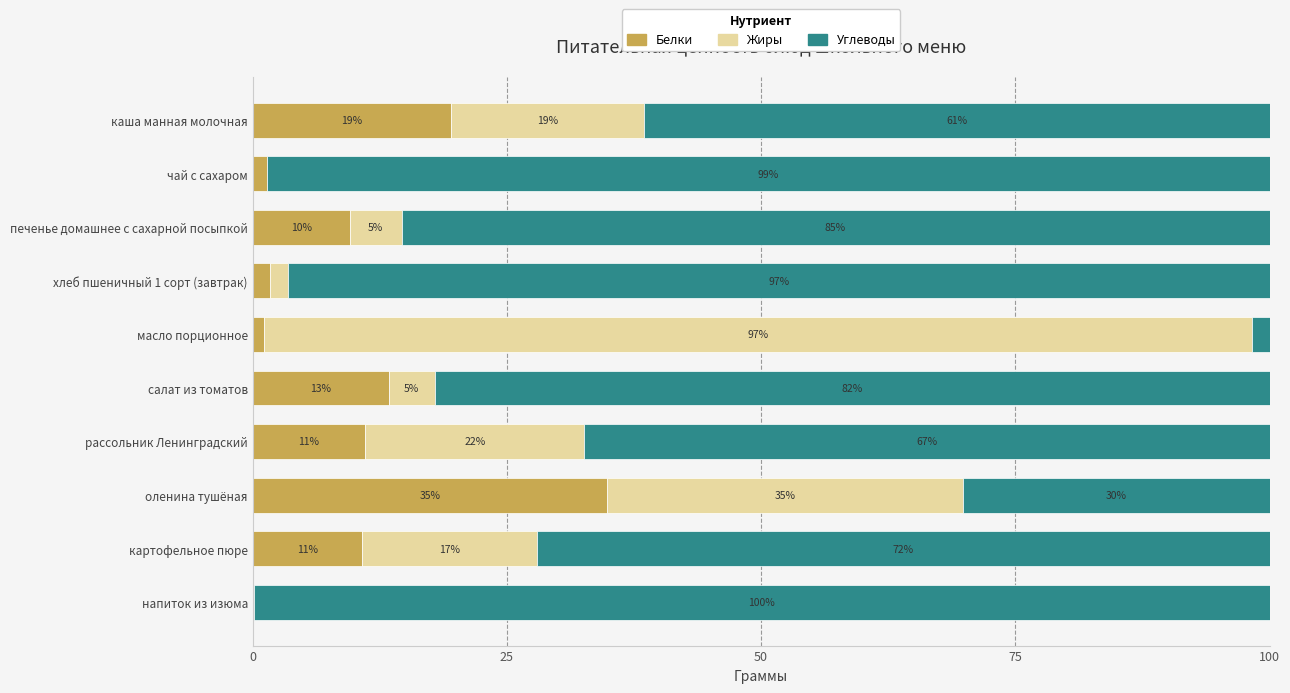

The value of Белки at салат из томатов is 13.4. True or false?

True